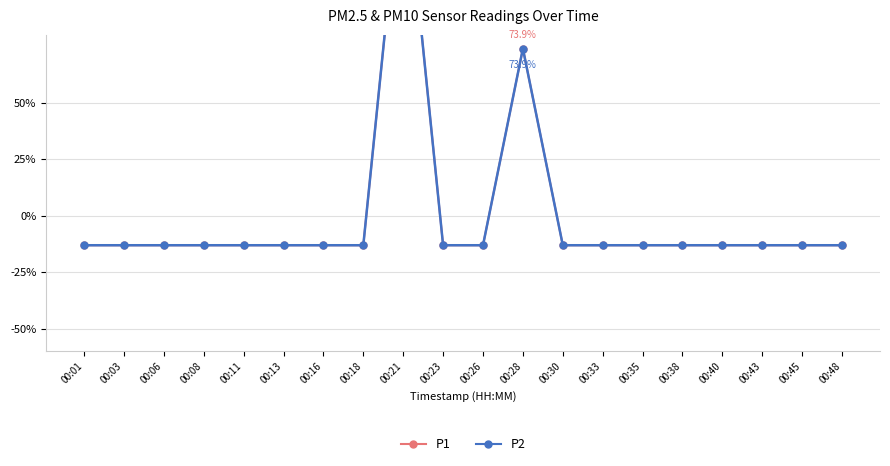

Between 00:11 and 00:26, which series saw the biggest shift?

P1